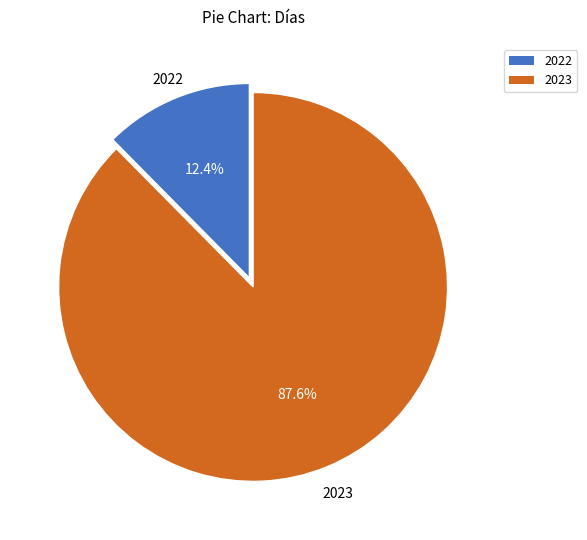

To the nearest percent, what is the difference between the largest and smallest slice percentages?

75%